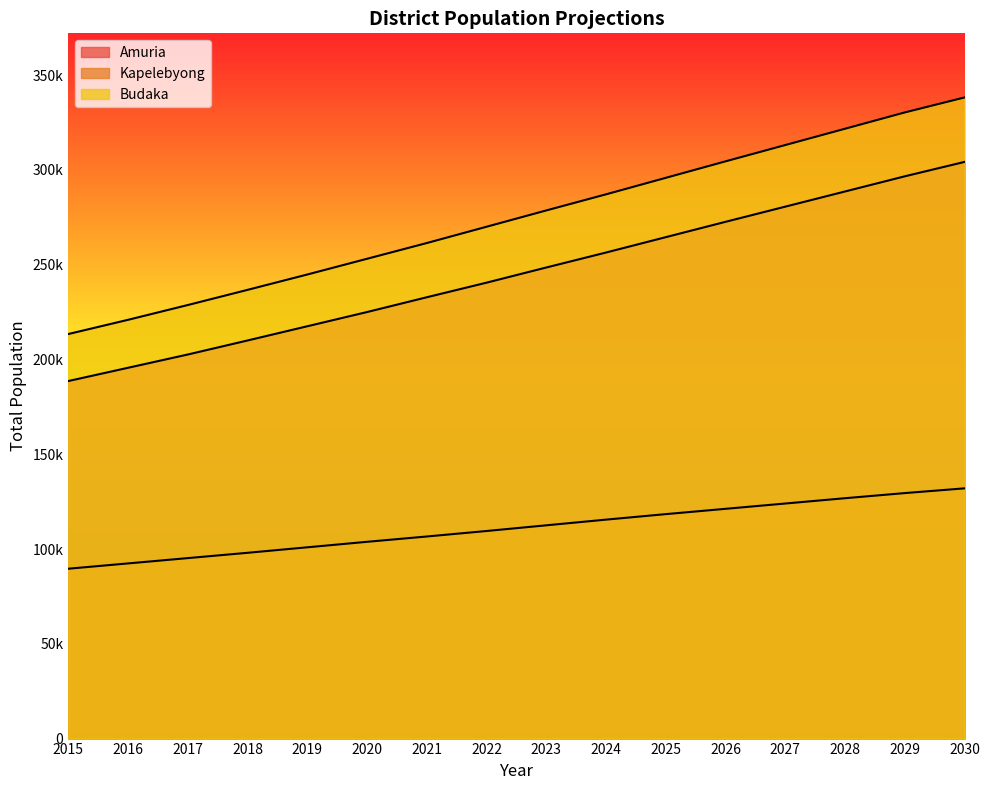

Which series has the widest spread of values?

Budaka